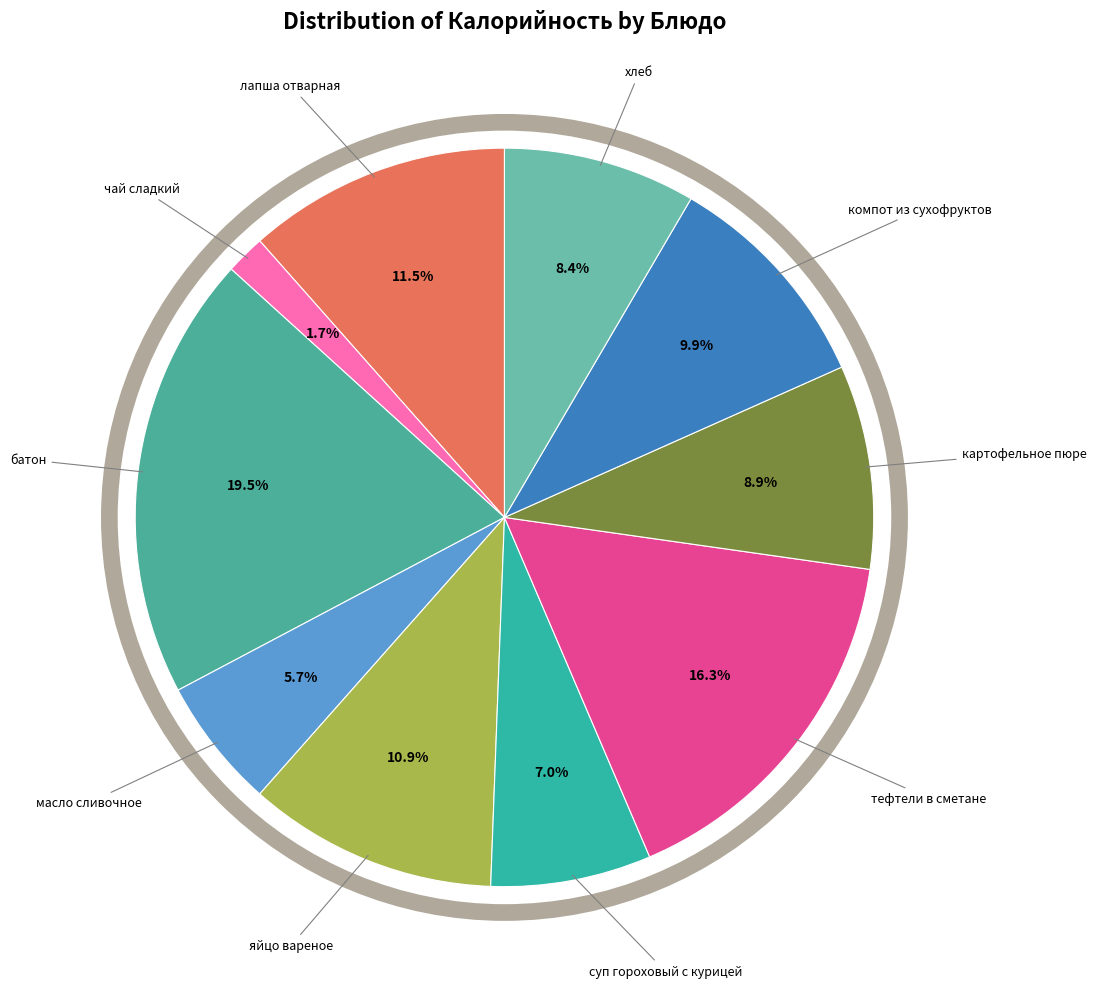

To the nearest percent, what portion does суп гороховый с курицей represent?

7%